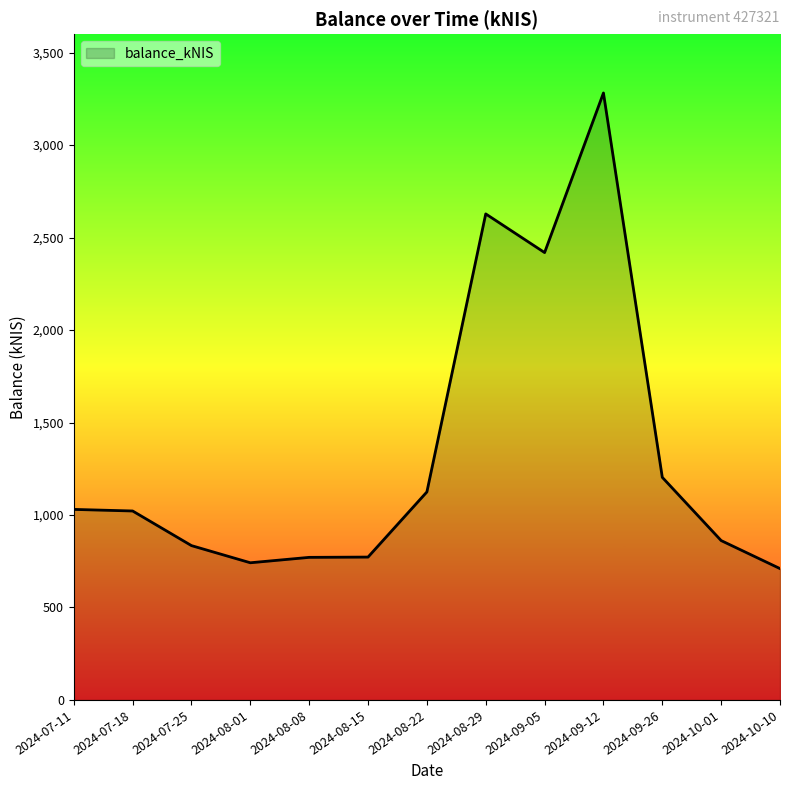

True or false: the data shows 710.2 at 2024-10-10.

True